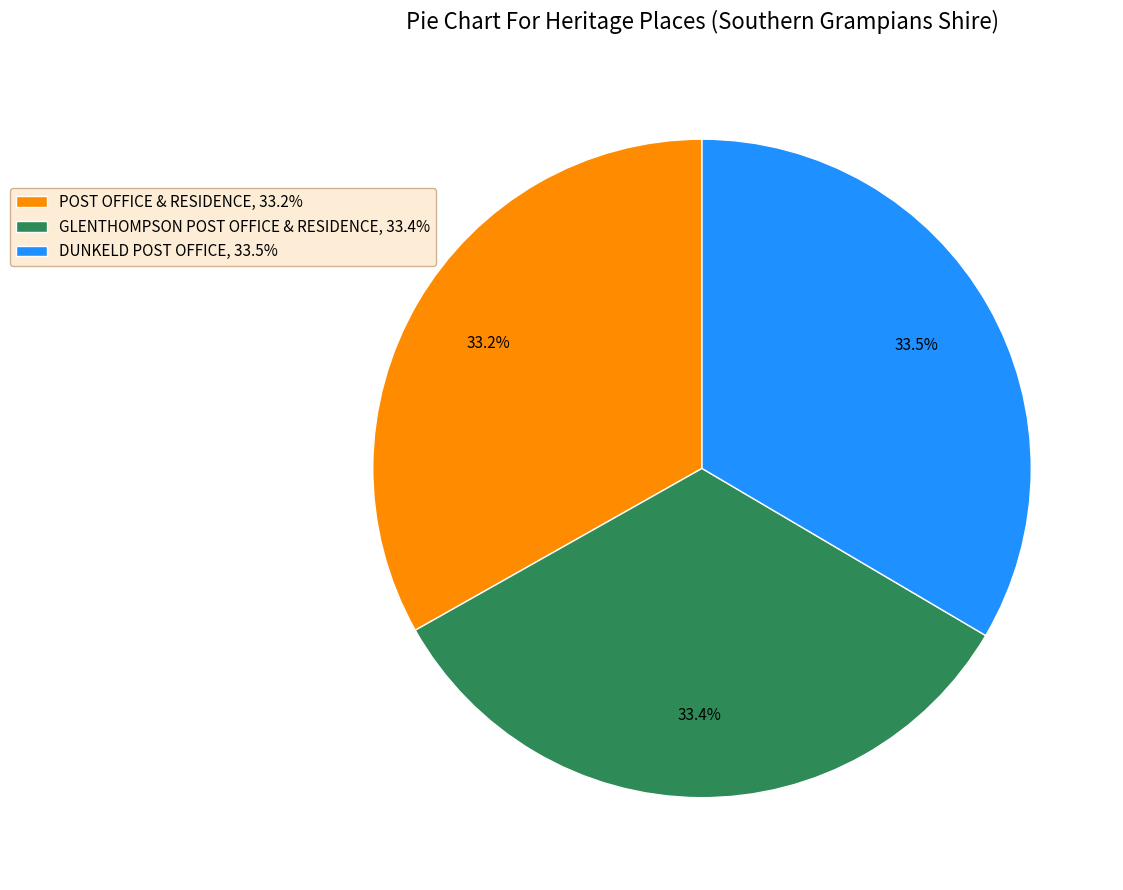

What is the ratio of the value at DUNKELD POST OFFICE, 33.5% to the value at GLENTHOMPSON POST OFFICE & RESIDENCE, 33.4%?

1.0